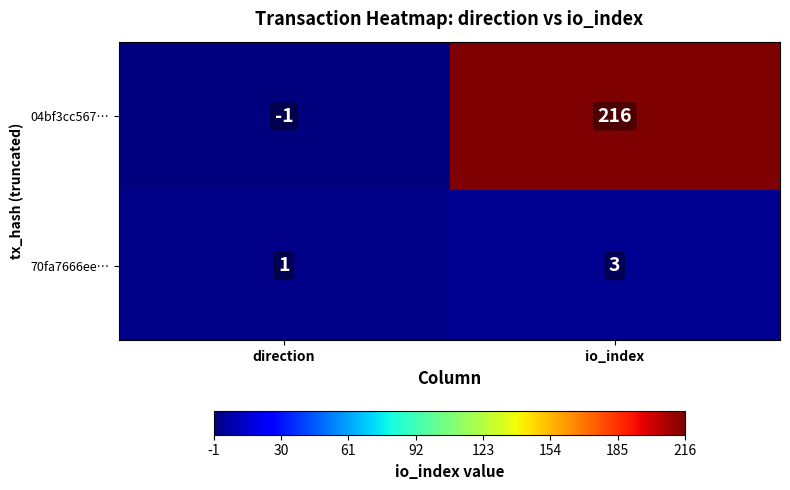

Which category has the lowest value in the 70fa7666ee… series?

direction